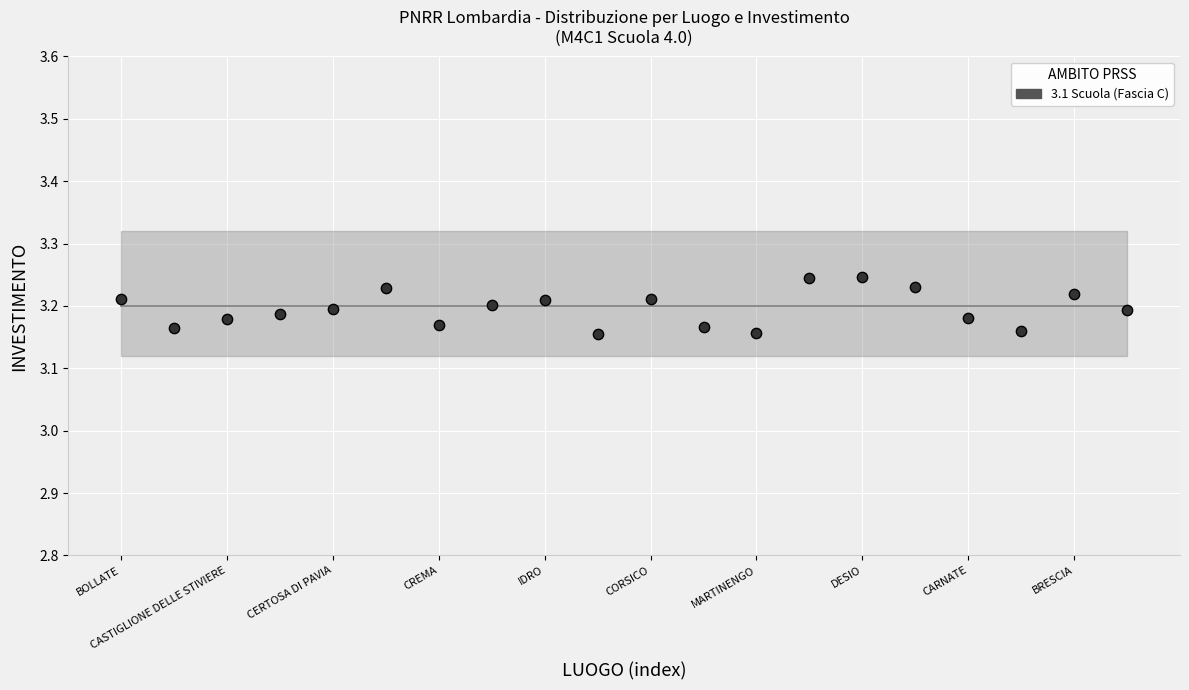

What is the range of X values (max minus min)?

19.0